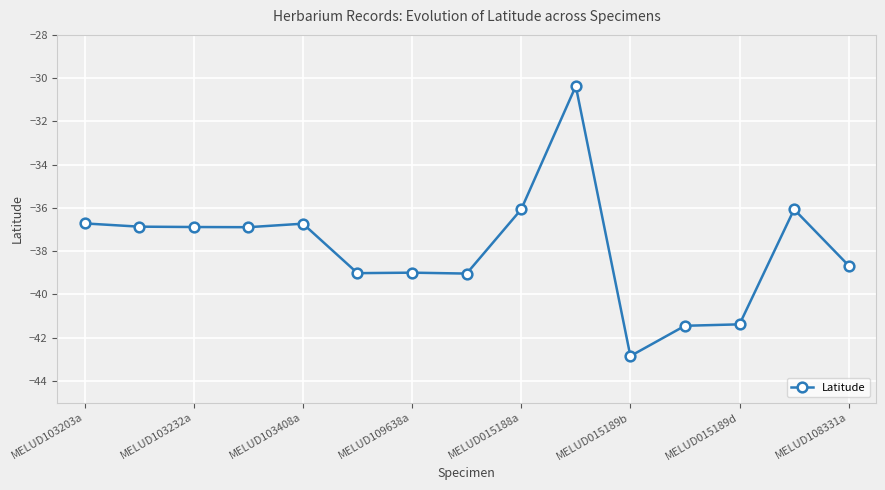

What is the value of the 13th point from the left?

-41.4